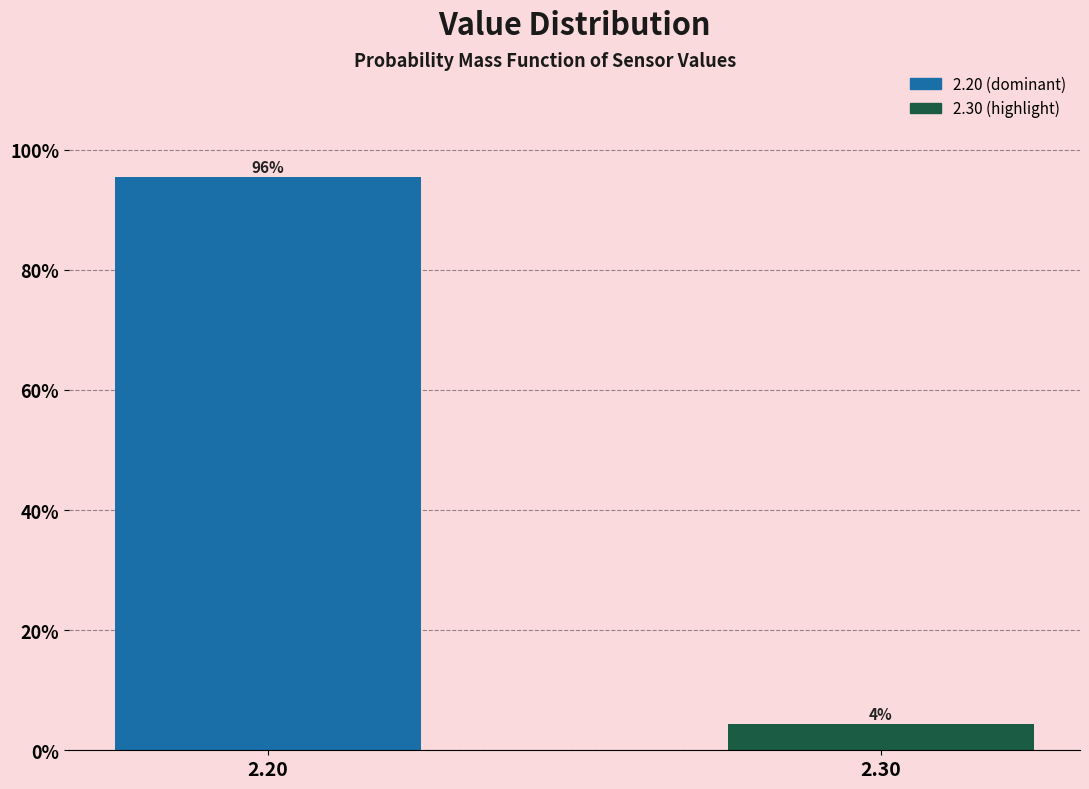

What is the average value?

50.0